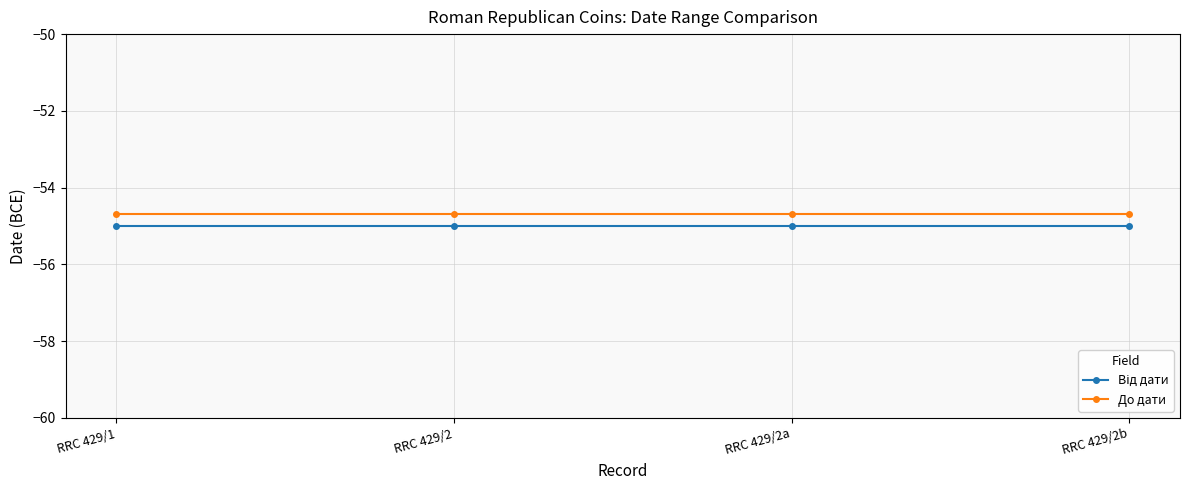

What is the label of the 4th point from the right?

RRC 429/1